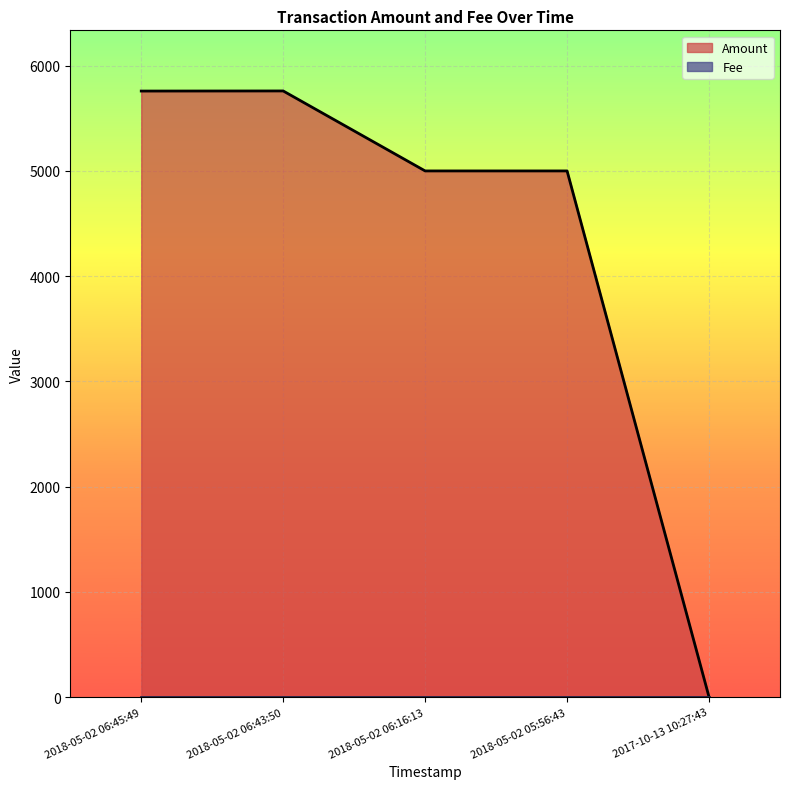

What is the greatest value displayed?

5760